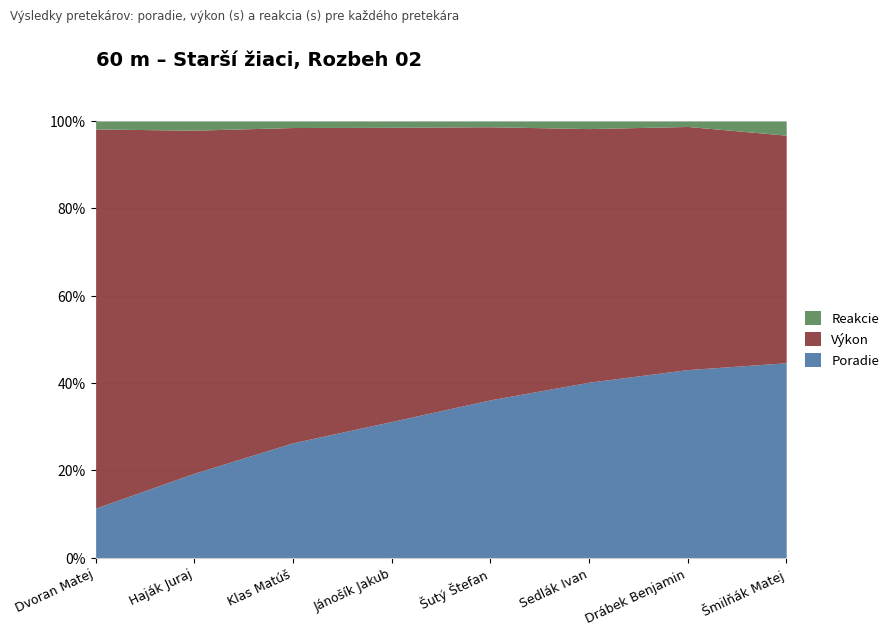

Rank the series at Haják Juraj from highest to lowest value.

Výkon, Poradie, Reakcie